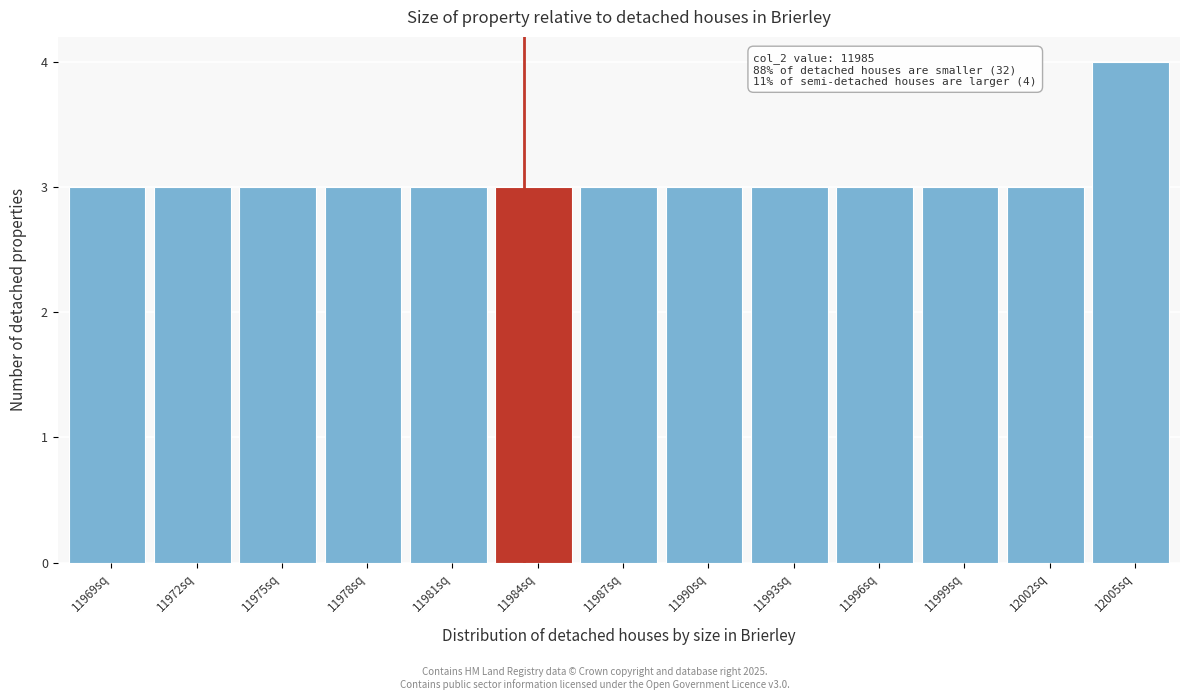

Reading left to right, list all the values displayed in this chart.

3	3	3	3	3	3	3	3	3	3	3	3	4